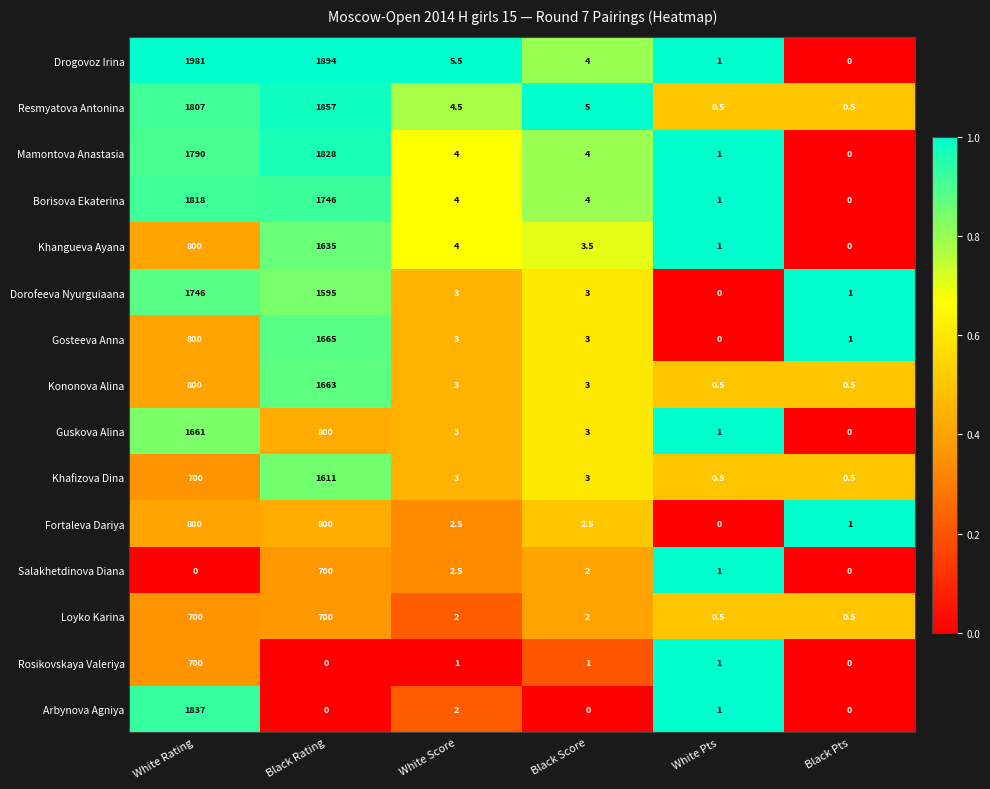

How many data points does each series have?

6